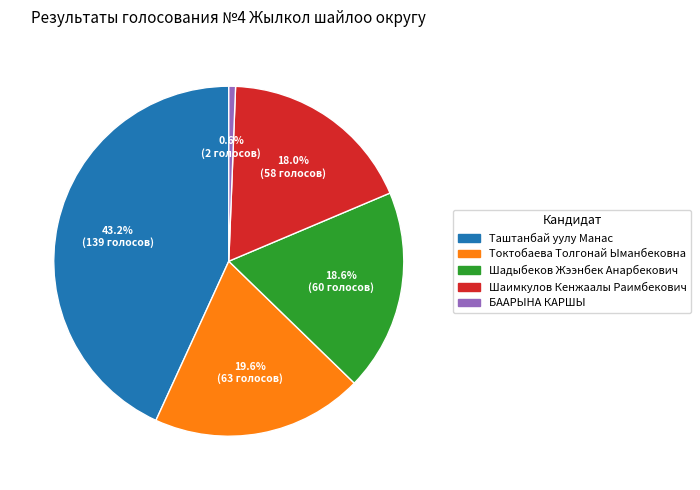

To the nearest percent, what percentage of the pie is Шадыбеков Жээнбек Анарбекович?

19%